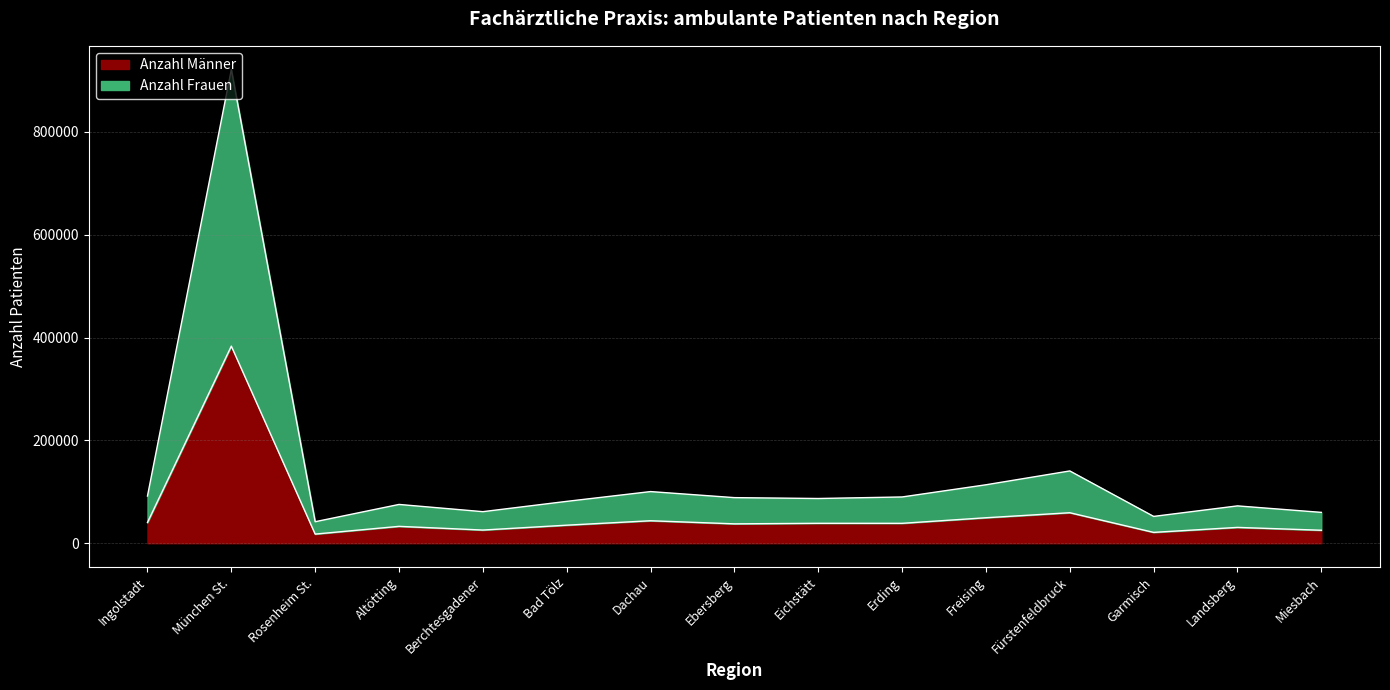

Where is the first local maximum for Anzahl Frauen?

München St.